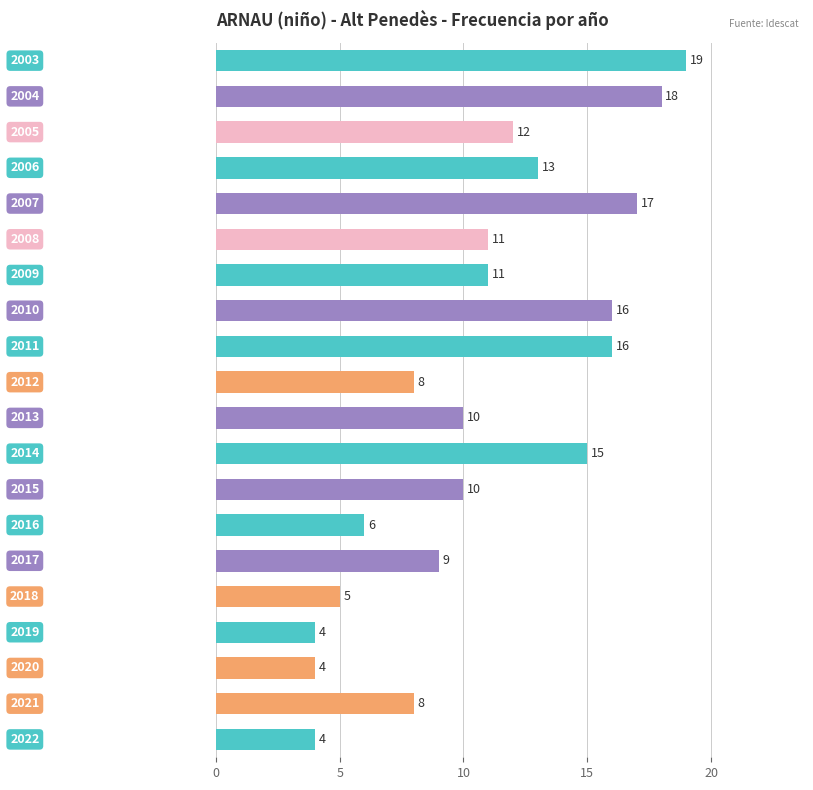

What is the difference between the maximum and minimum values?

15